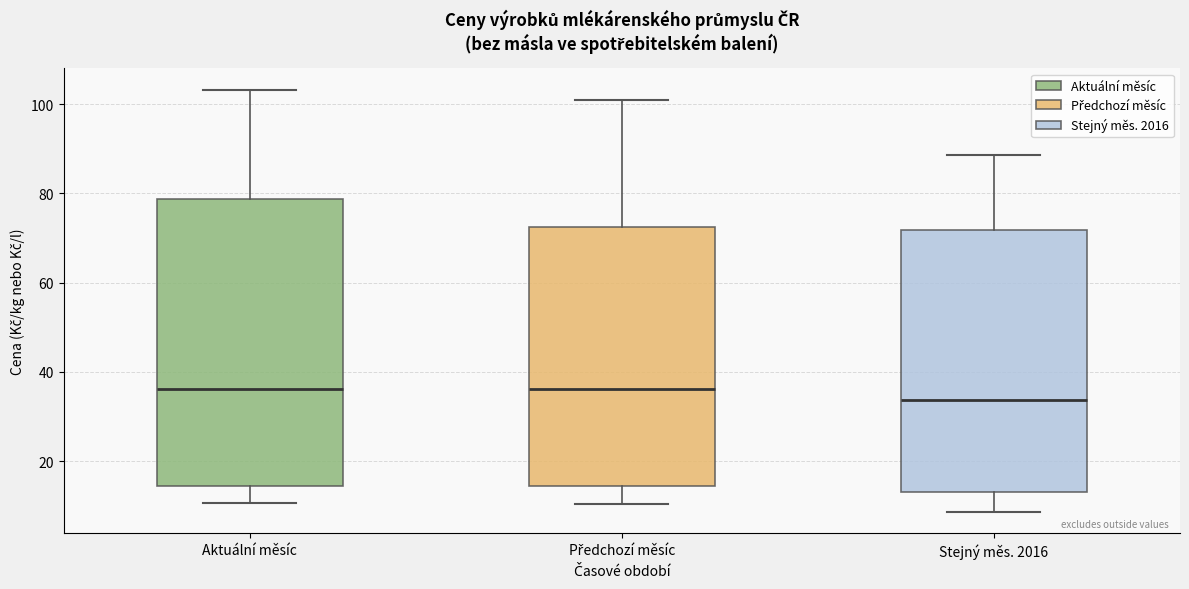

Reading left to right, transcribe this box plot: for each box, give where its median line is, the range the box spans, and where its two whiskers end, as read against the y-axis. The values are not printed on the chart, so give them approximately, as read against the axis.

Aktuální měsíc: median 36, box 14 to 78, whiskers 10 to 104
Předchozí měsíc: median 36, box 14 to 72, whiskers 10 to 100
Stejný měs. 2016: median 34, box 14 to 72, whiskers 8 to 88